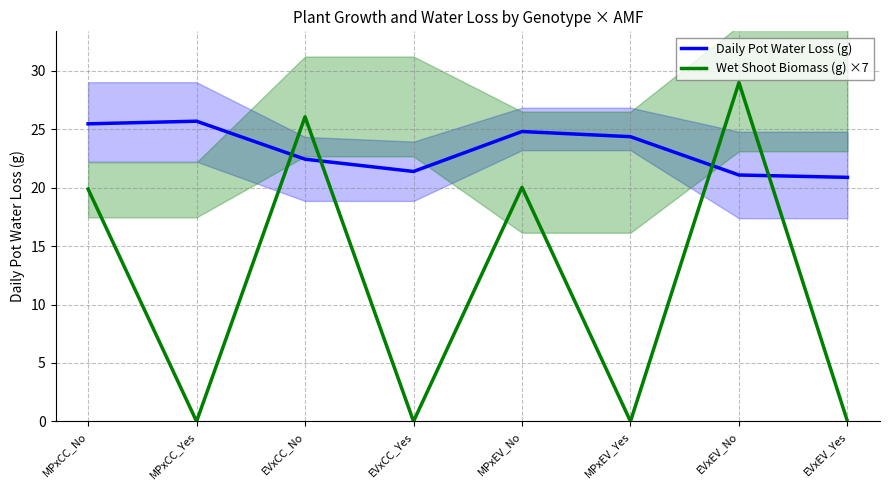

At which category does the chart reach its minimum across all series?

MPxCC_Yes